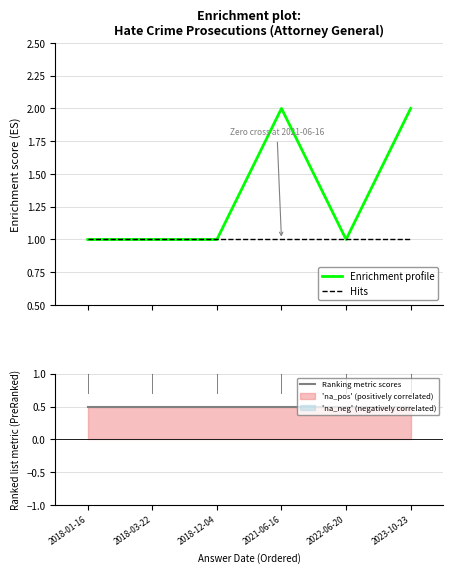

Which series changed the most between 2018-01-16 and 2022-06-20?

Enrichment profile